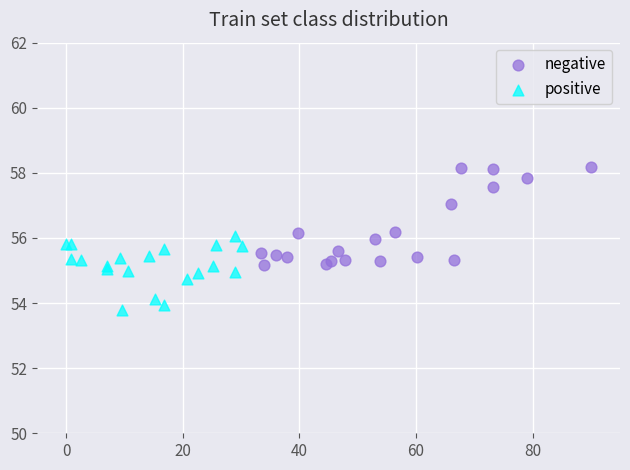

Which series contains the highest Y value?

negative